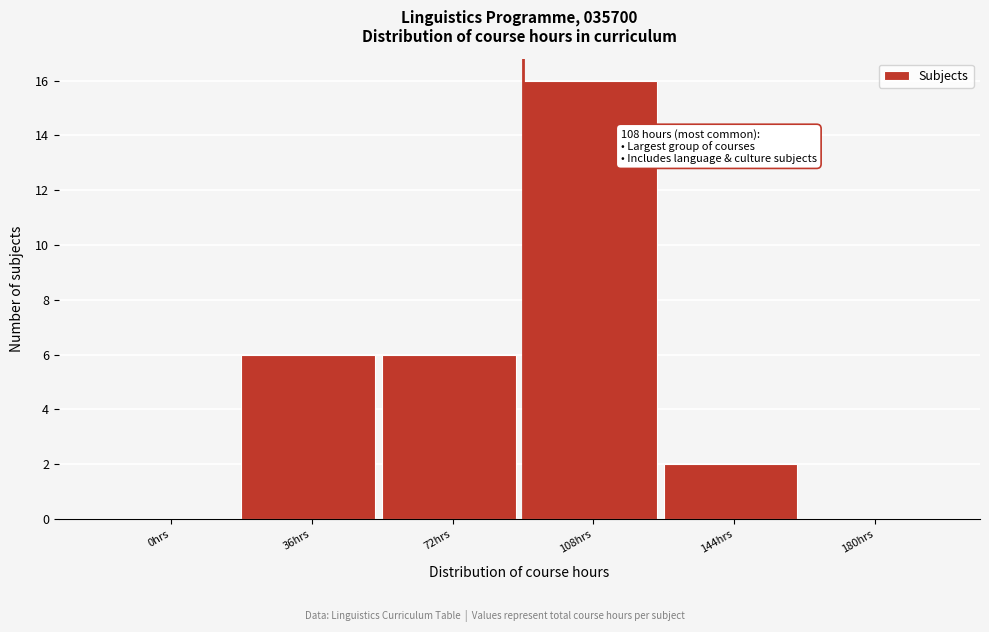

Reading left to right, list all the values displayed in this chart.

0hrs=0	36hrs=6	72hrs=6	108hrs=16	144hrs=2	180hrs=0